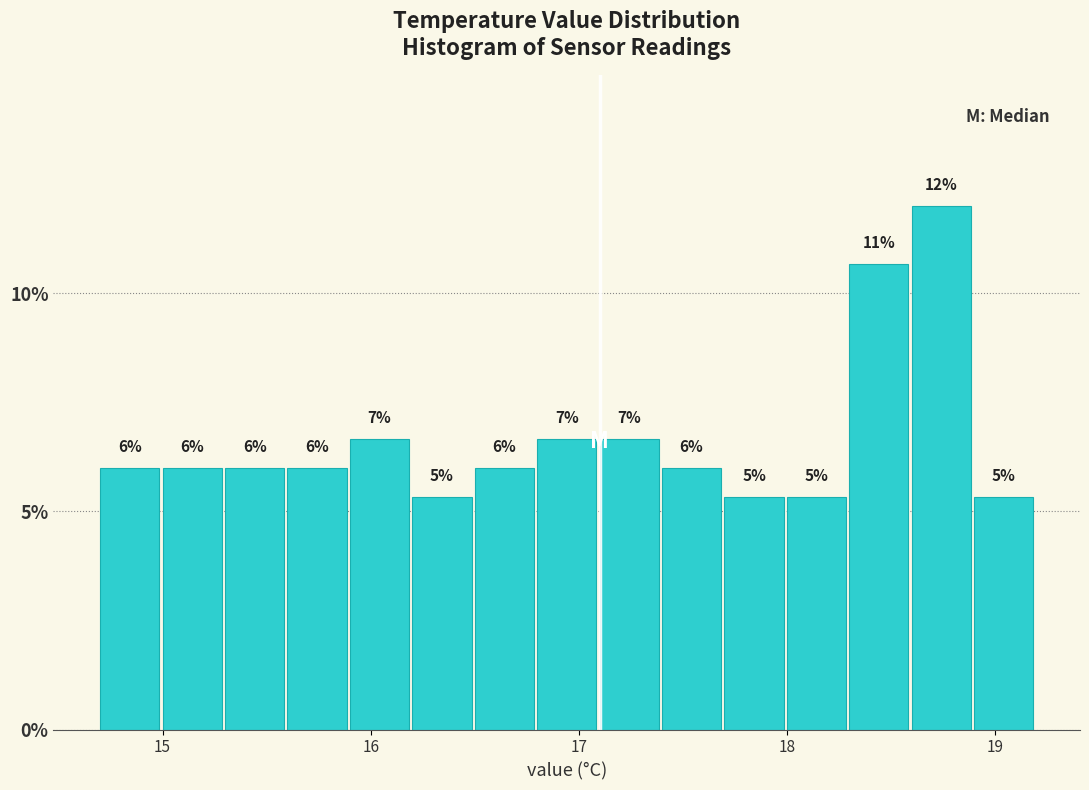

Read against the x-axis, roughly where is the centre of the tallest bar?

18.7